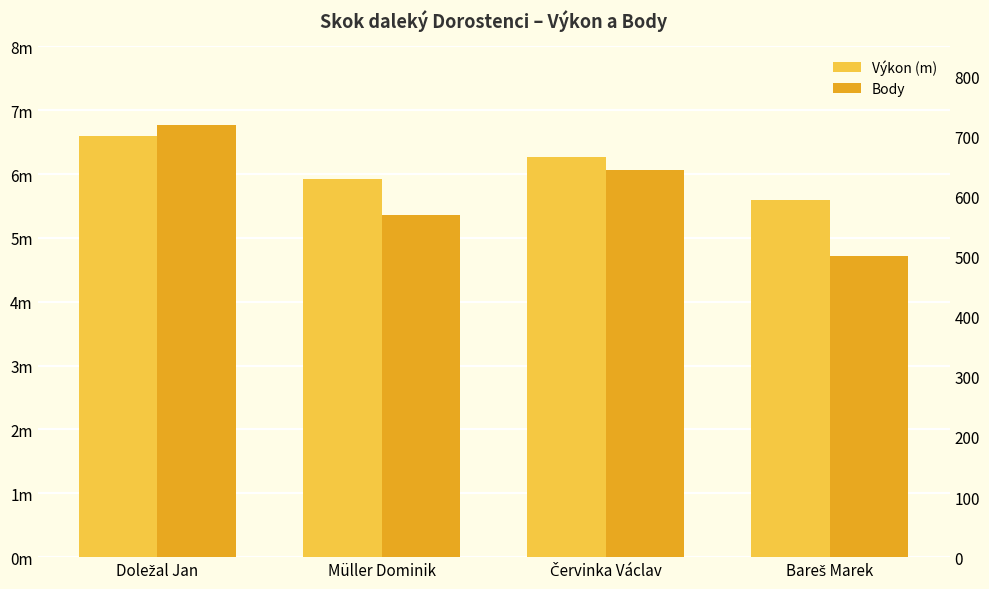

At which label is Výkon (m) closest to 6?

Müller Dominik